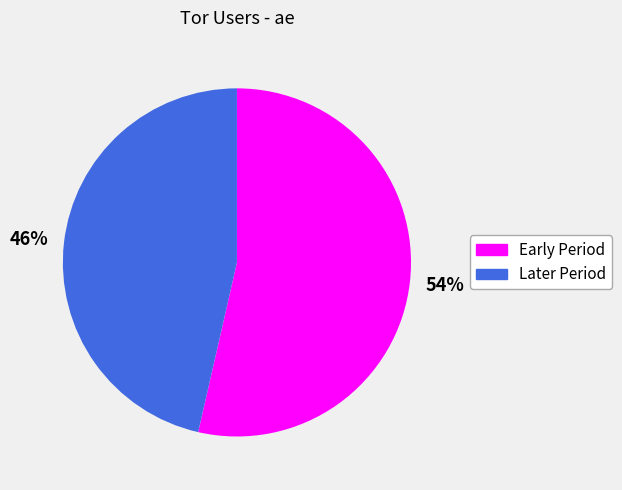

To the nearest percent, what is the average slice percentage?

50%